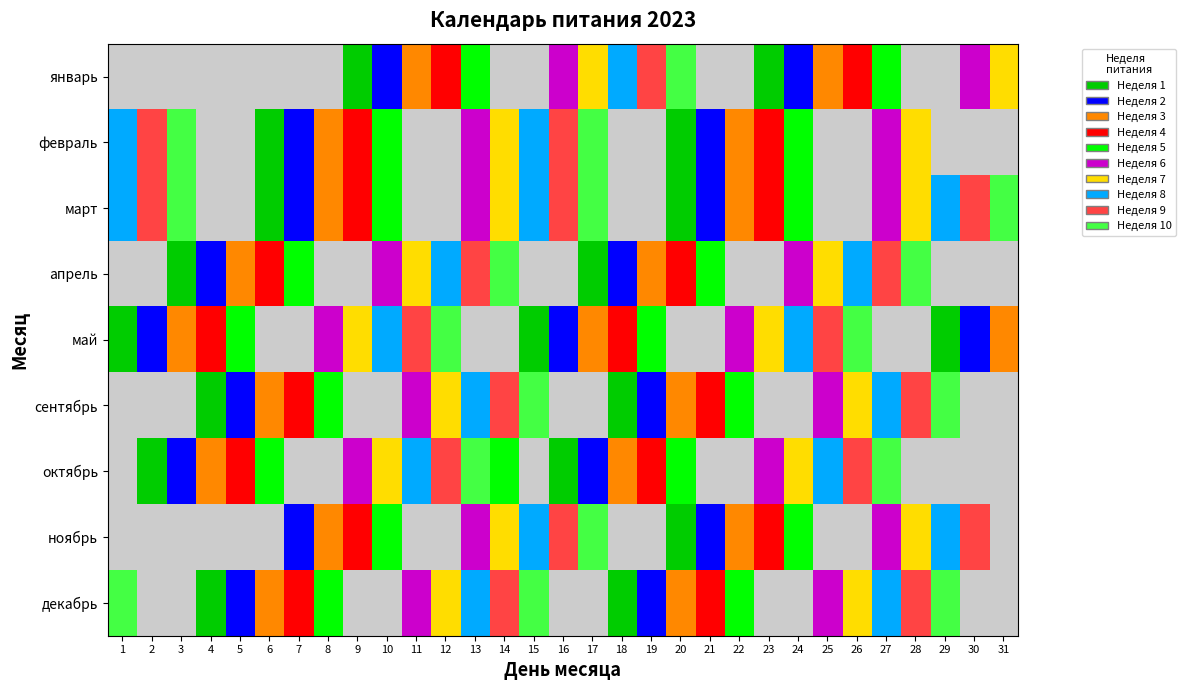

At which category is the sum across all series the highest?

13